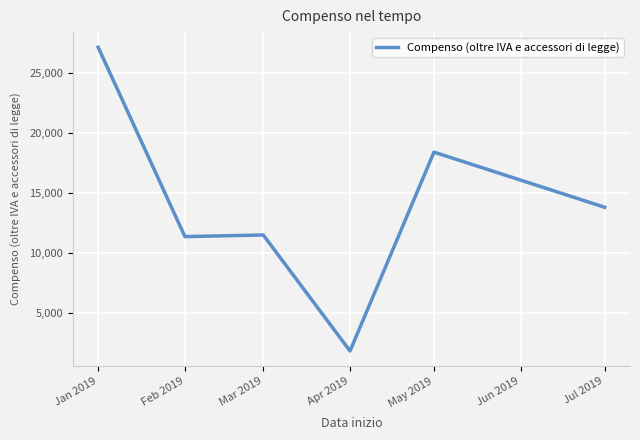

Approximately how many times larger is the value at Mar 2019 compared to Feb 2019?

1.0